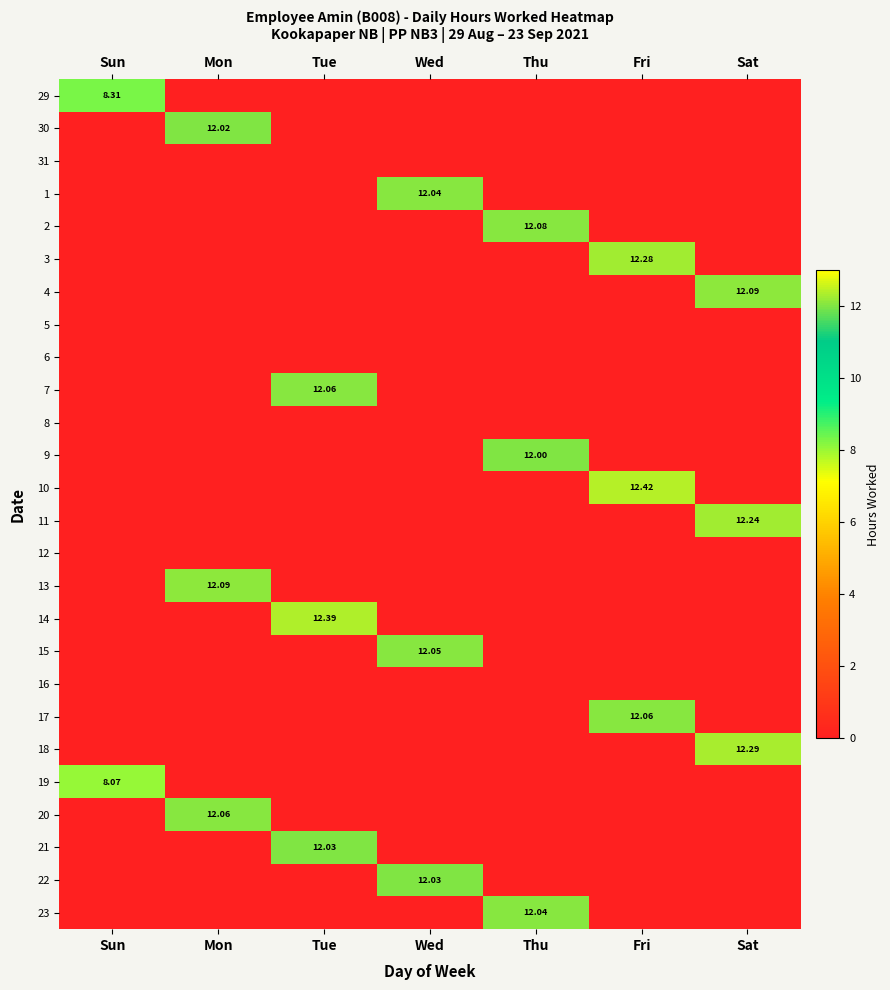

What is the average value of the 1 series?

1.7